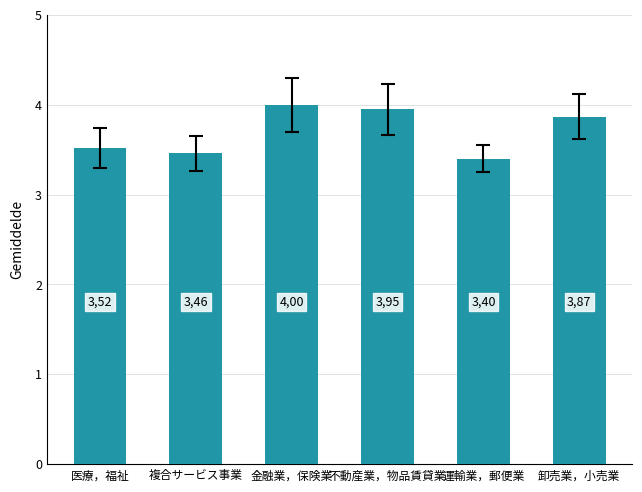

What is the value of the 3rd bar from the left?

4.0